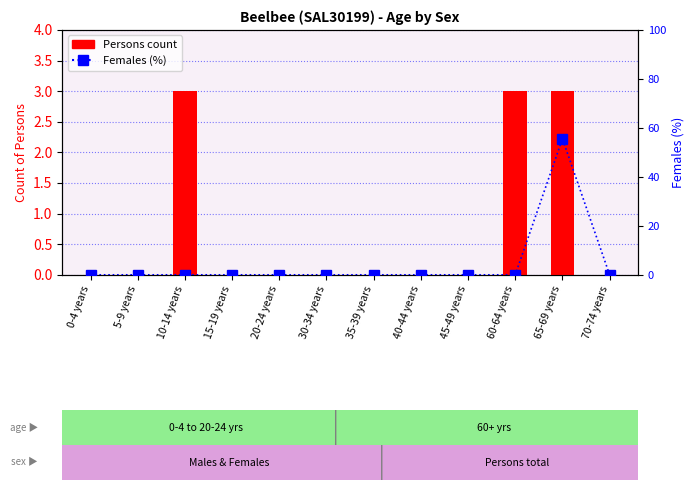

Are the bars grouped side by side (vs. stacked)?

Yes